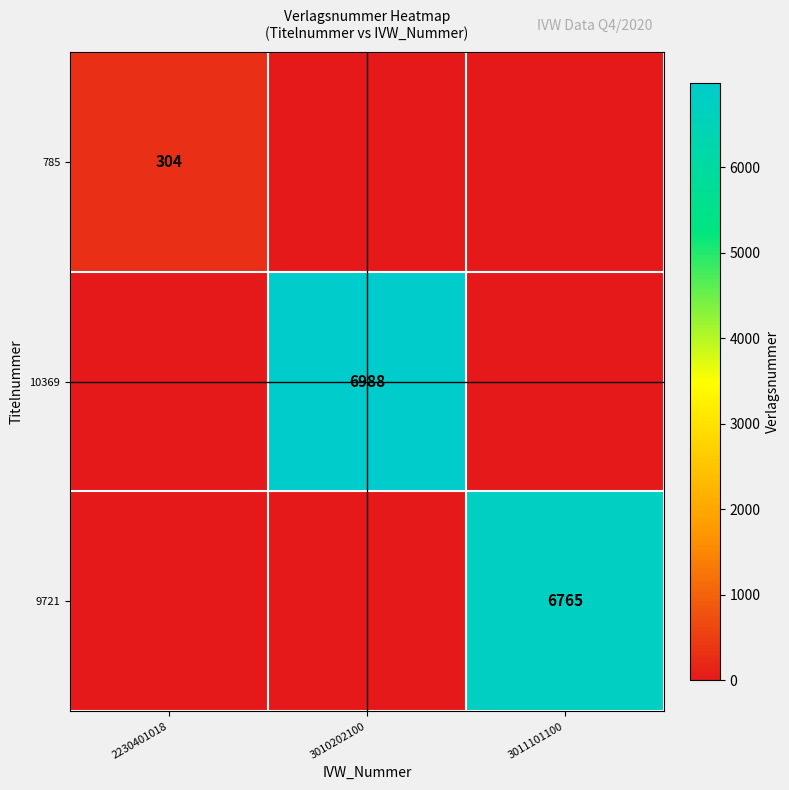

Which category has the highest value across all series?

3010202100